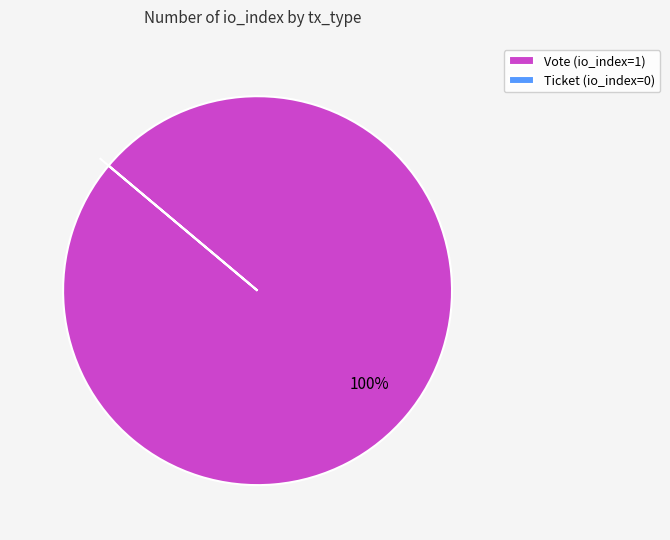

Does any single category account for the majority?

Yes